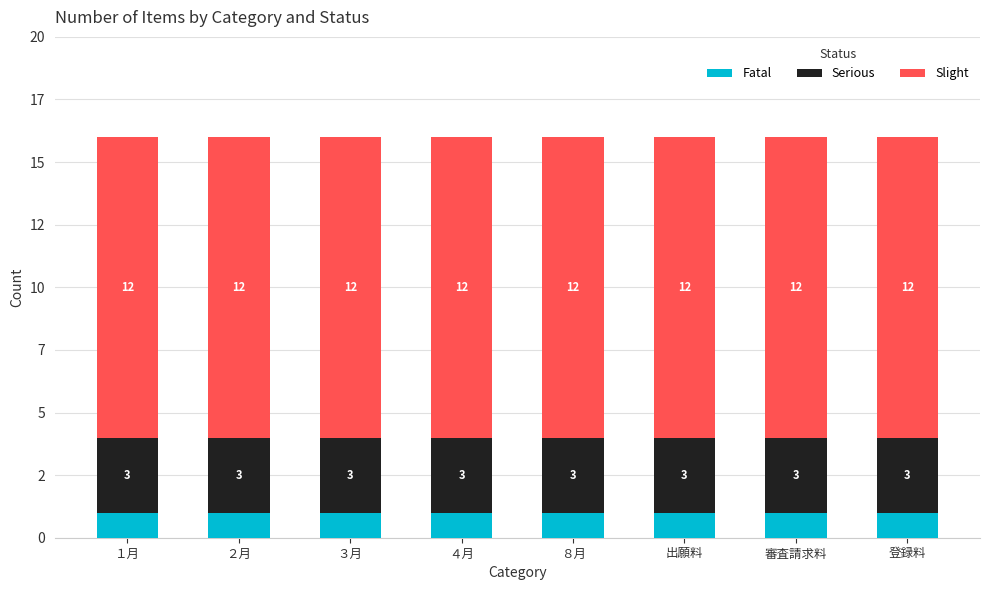

Are the bars horizontal?

No